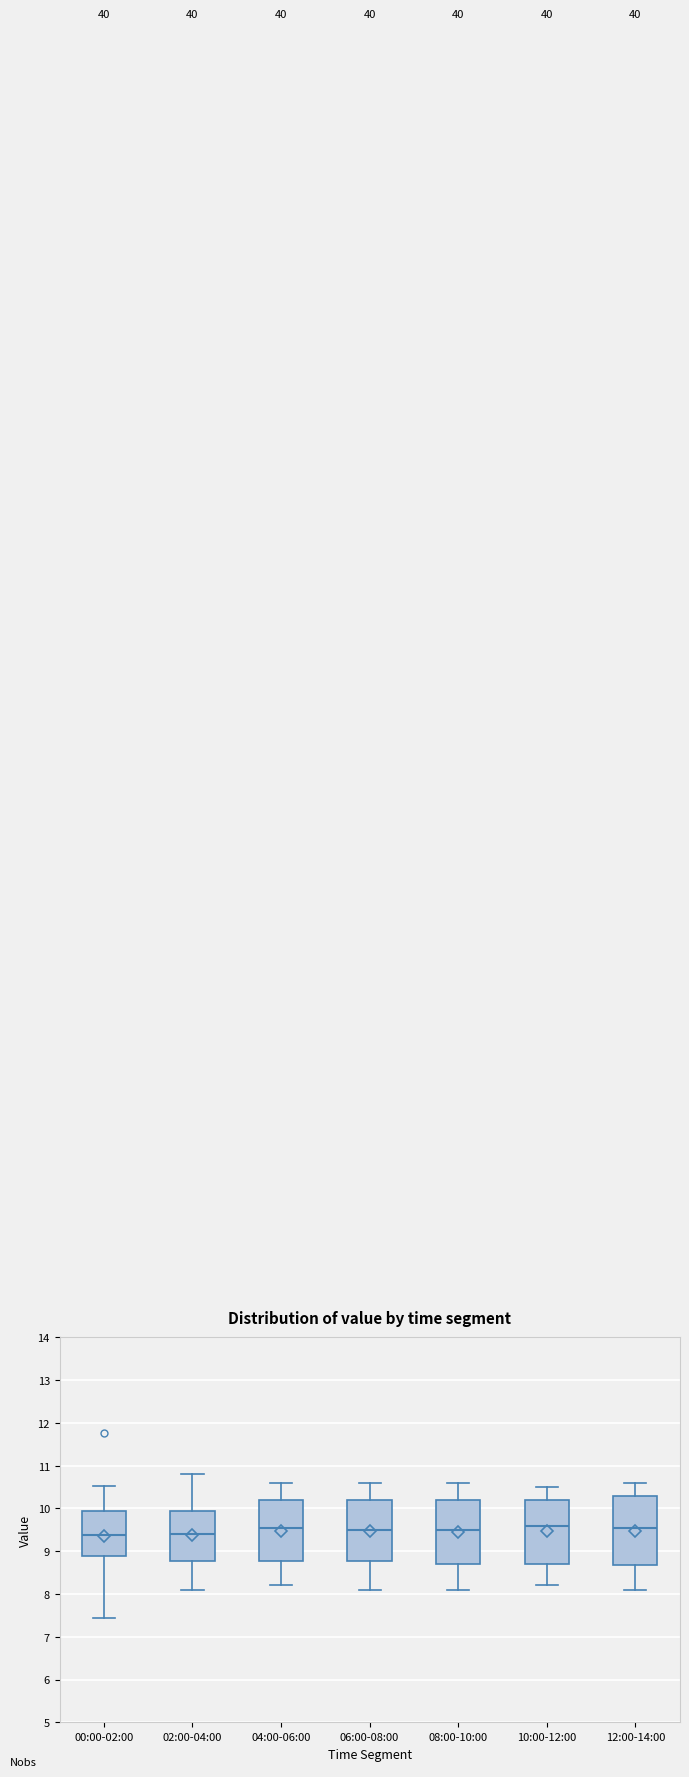

Where does the upper whisker of the box for 12:00-14:00 end on the y-axis? The values are not printed on the chart, so give them approximately, as read against the axis.

10.6